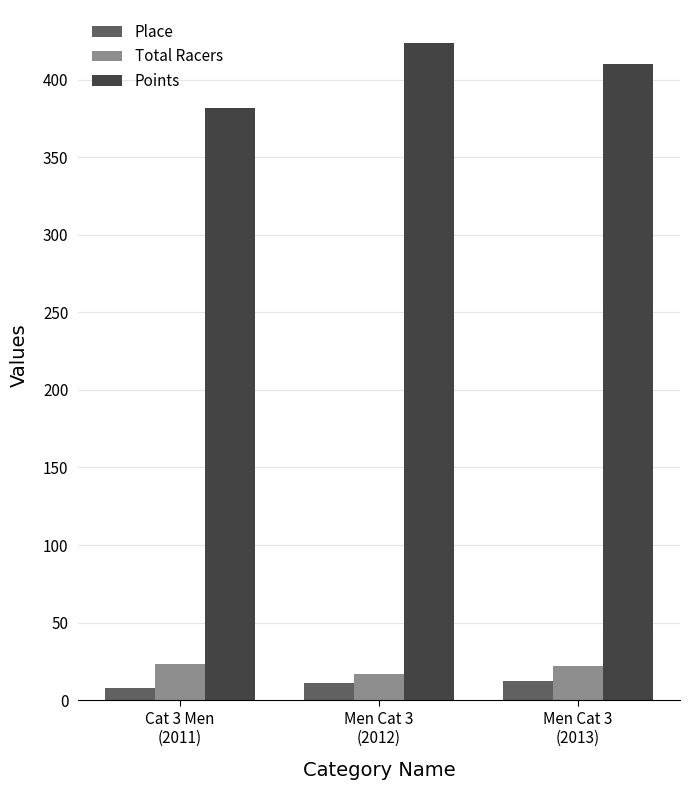

What is the label of the 1st bar from the right?

Men Cat 3
(2013)